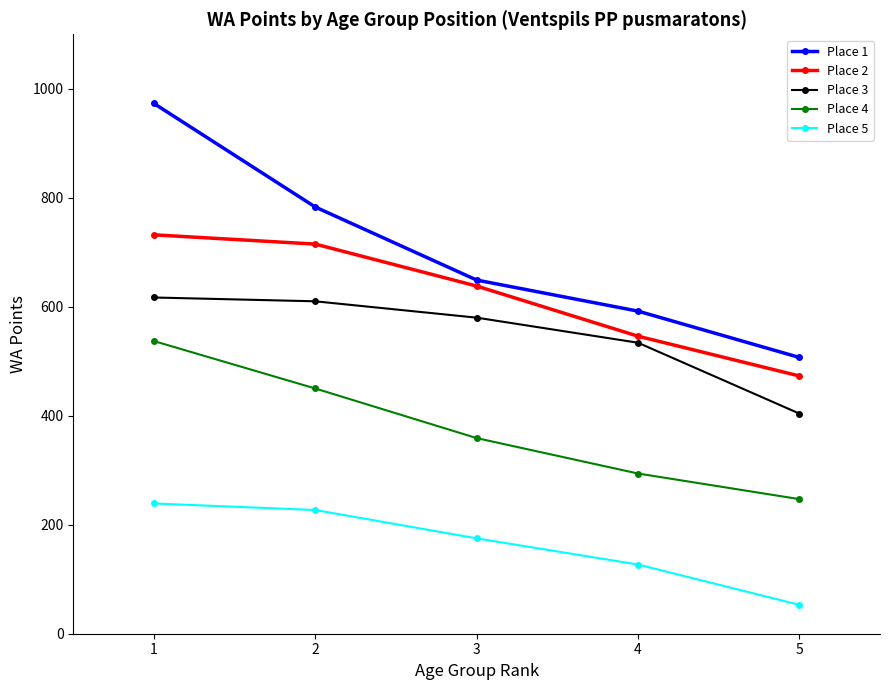

Rank the series at 1 from highest to lowest value.

Place 1, Place 2, Place 3, Place 4, Place 5